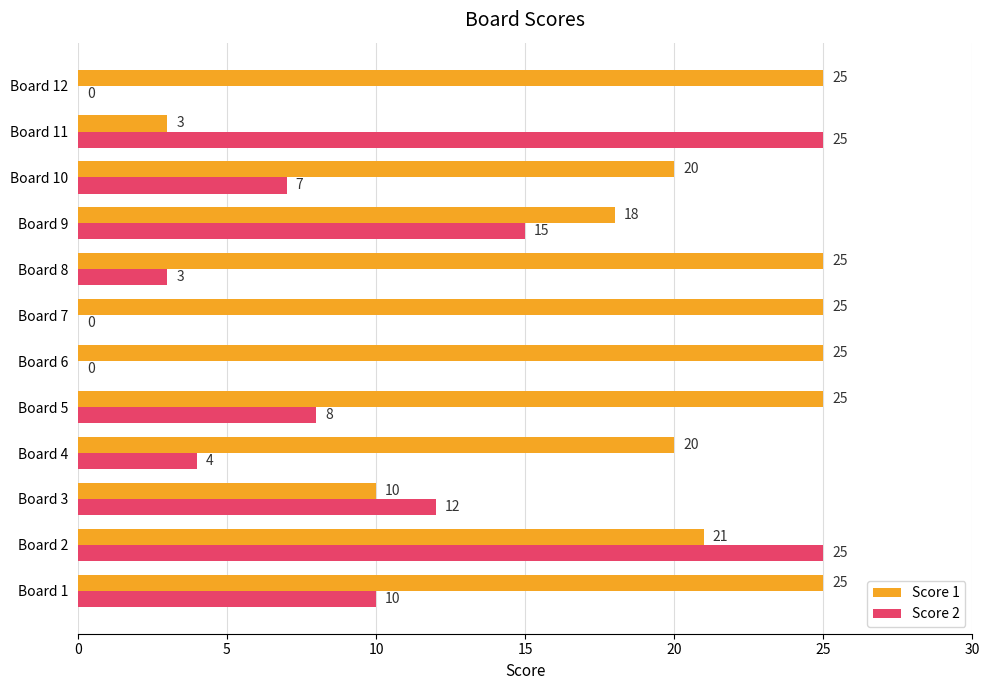

What are all the series names shown in the legend?

Score 1, Score 2